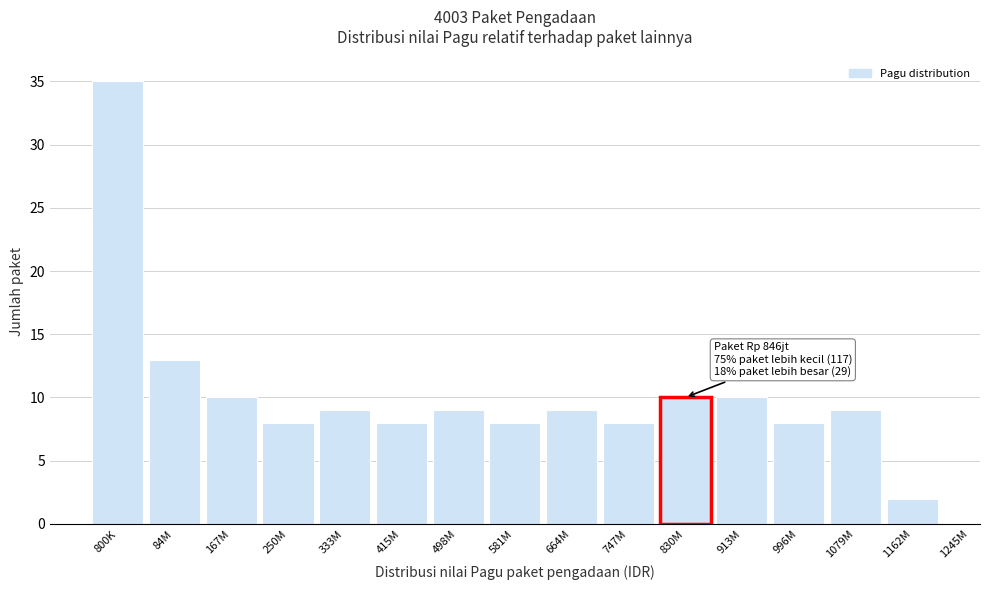

Reading left to right, extract all data points from this chart.

35	13	10	8	9	8	9	8	9	8	10	10	8	9	2